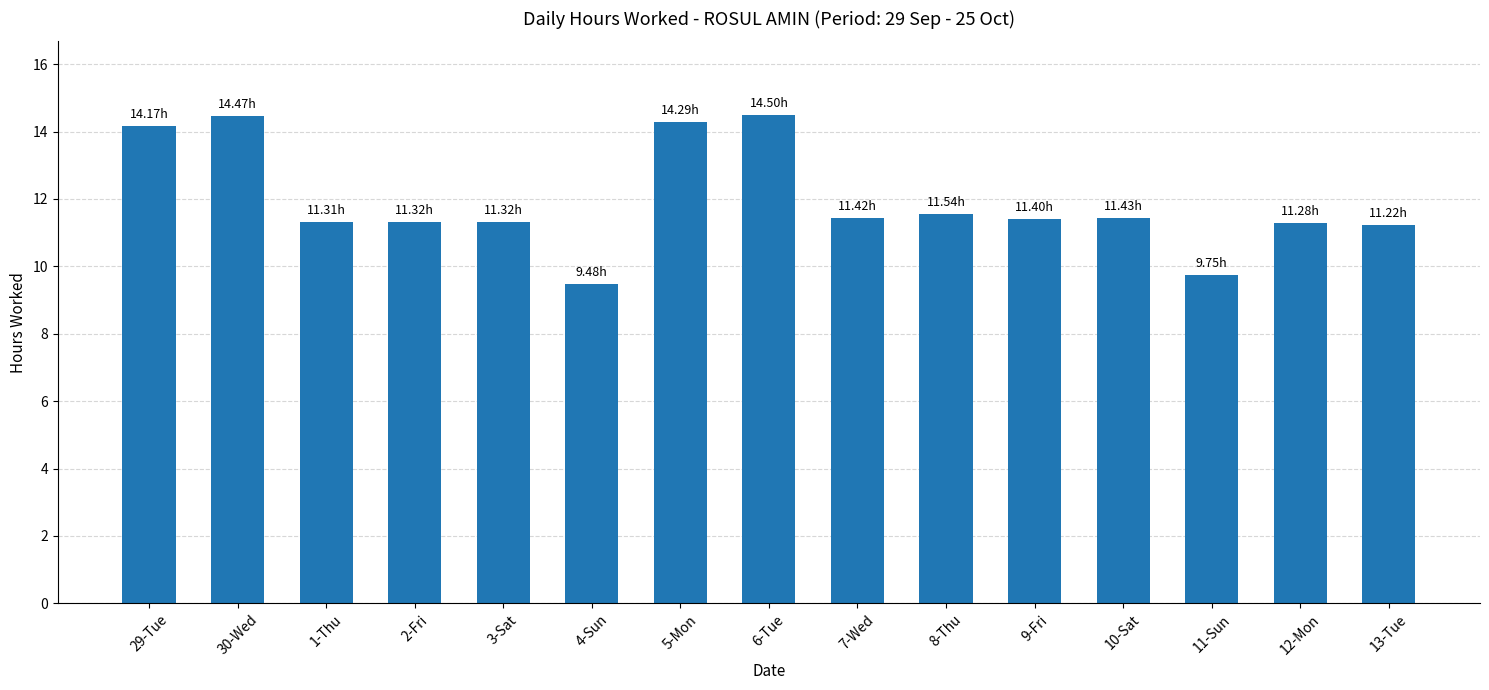

What value does the data have at 1-Thu?

11.3